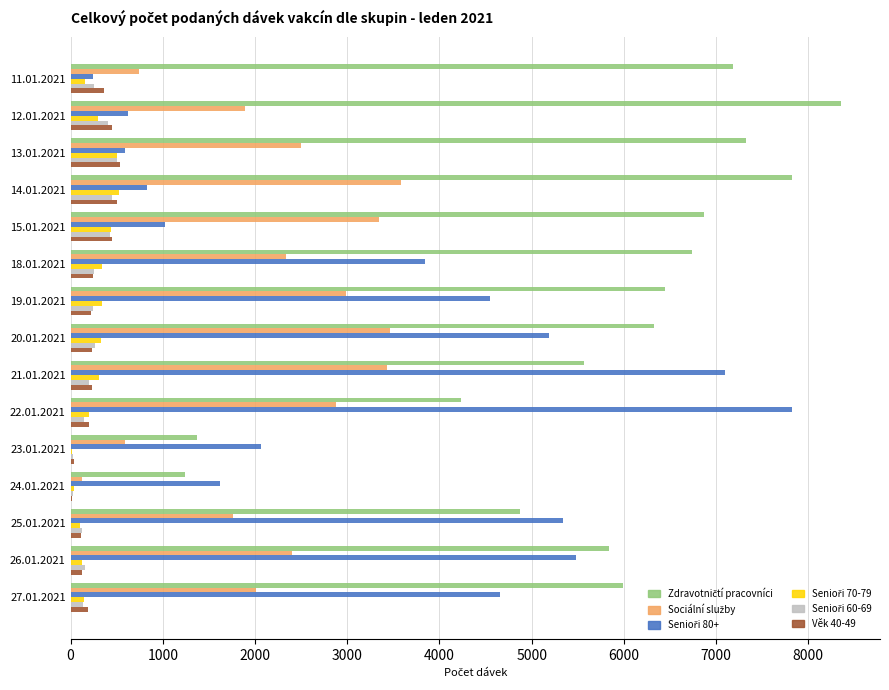

What is the greatest value displayed?

8359